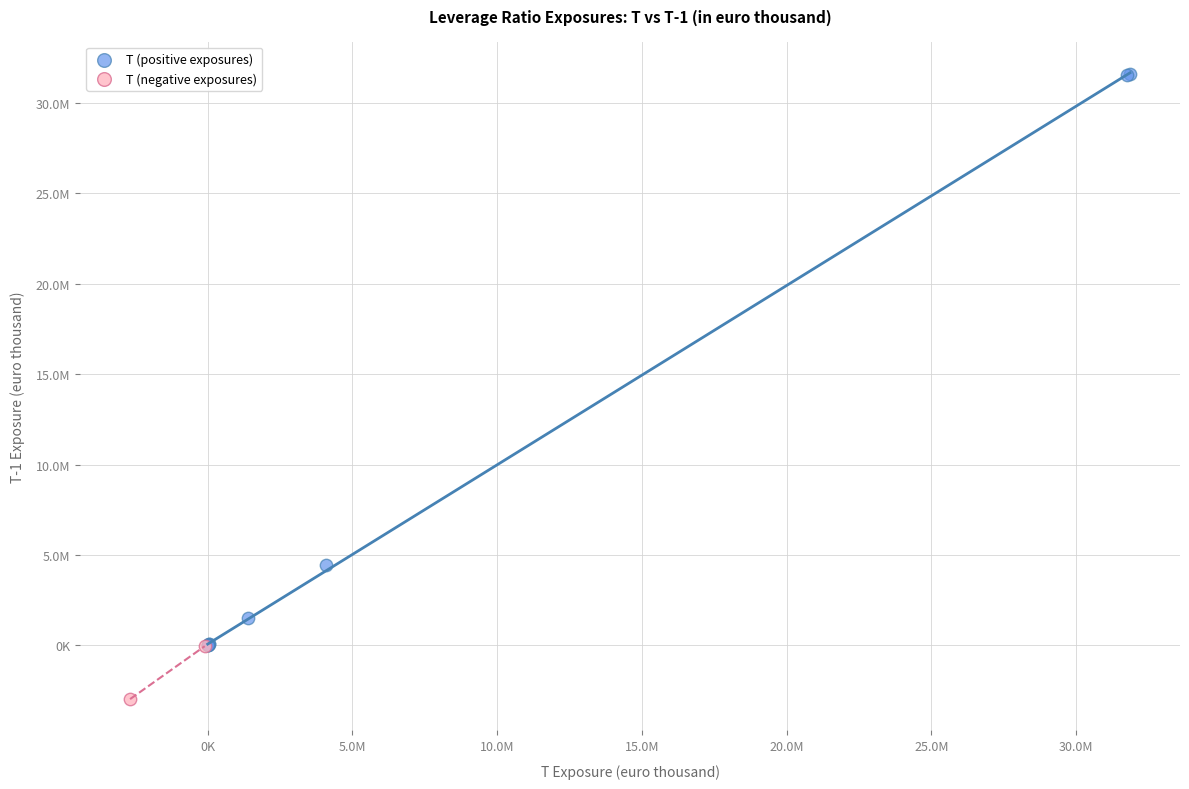

What are all the series names shown in the legend?

T (positive exposures), T (negative exposures)